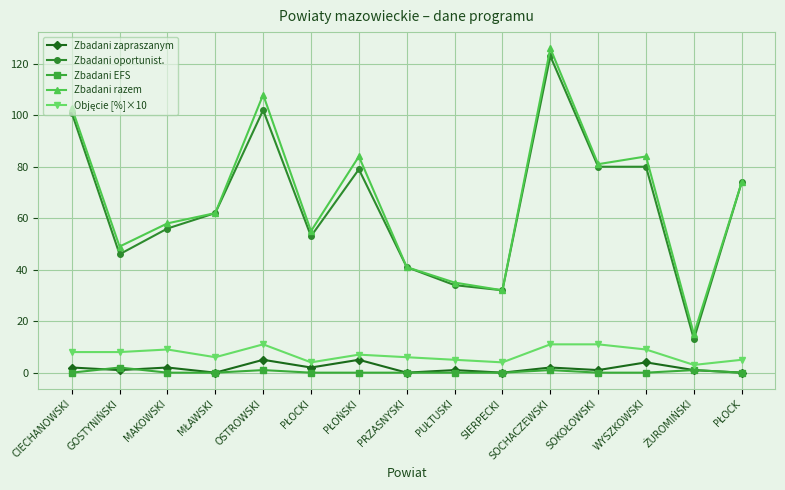

True or false: Zbadani zapraszanym and Zbadani oportunist. cross at least once.

False